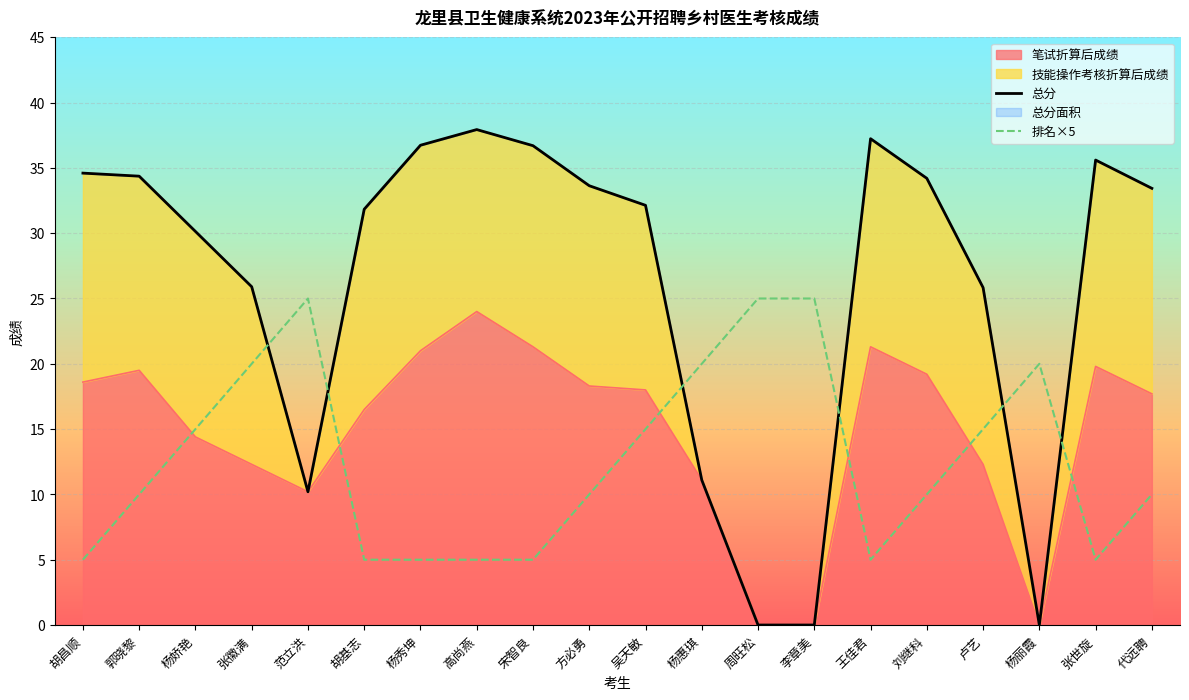

What is the approximate value of 总分 at 范立洪?

10.2